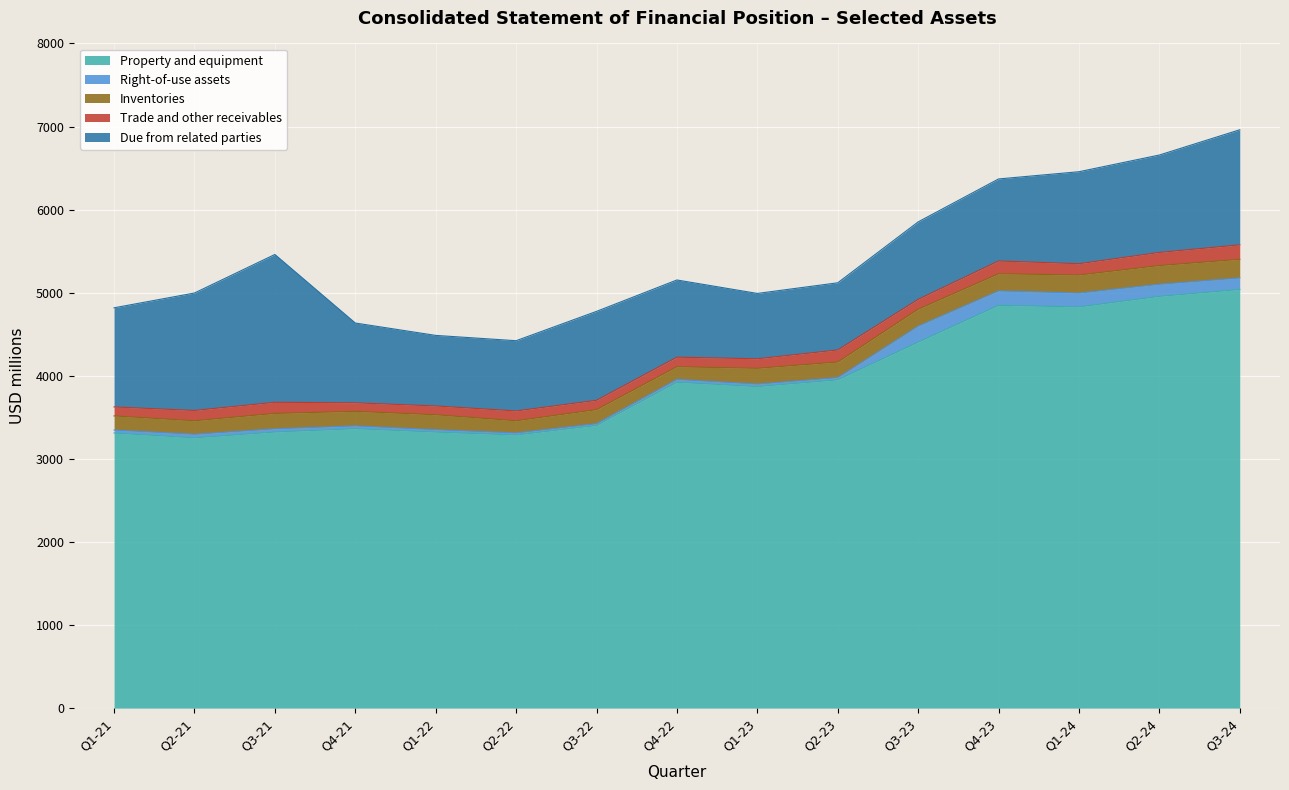

The value of Due from related parties at Q1-21 is 1193. True or false?

True